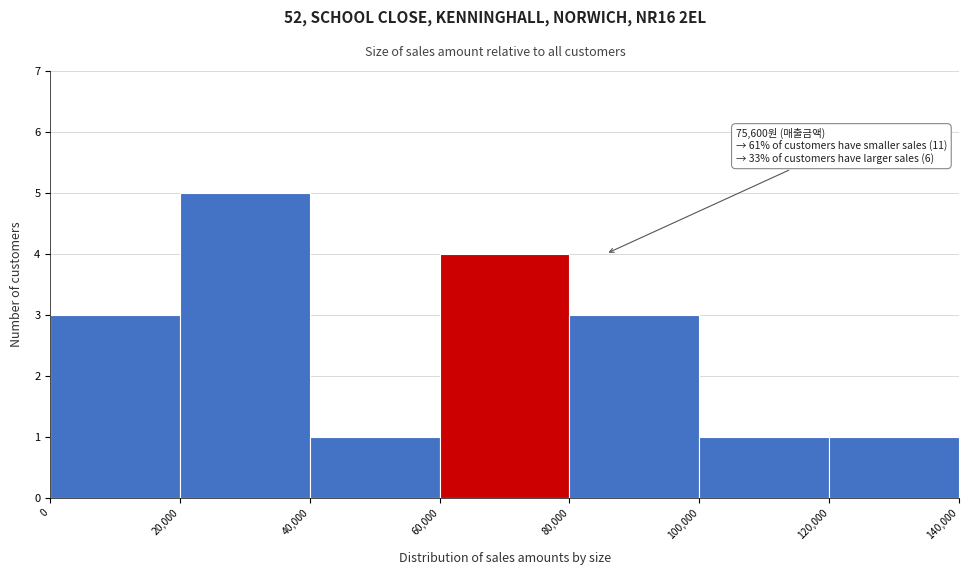

Which range on the x-axis has the tallest bar?

20,000 to 40,000